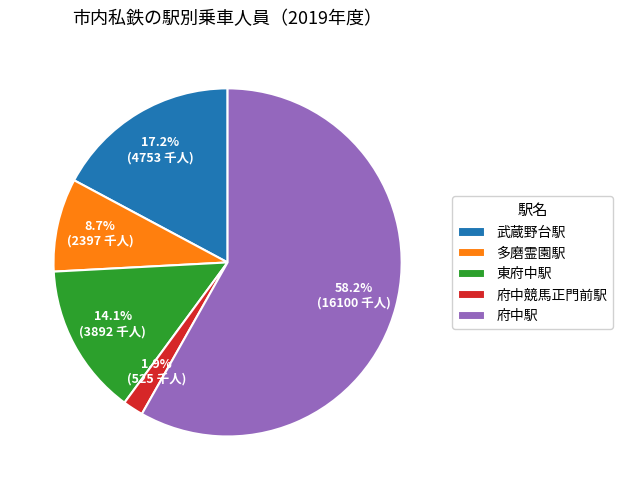

Which category has the smallest portion of the pie?

府中競馬正門前駅